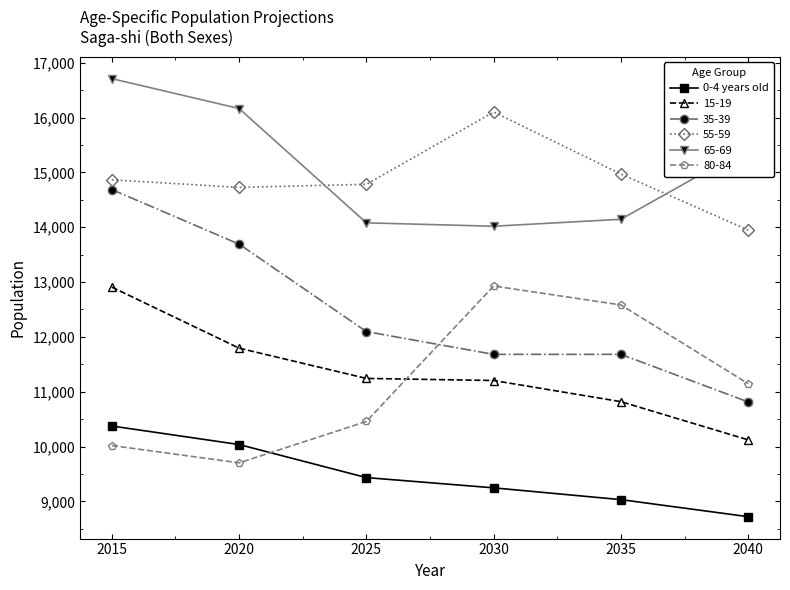

Is it true that 35-39 equals 4679 at 2030?

False